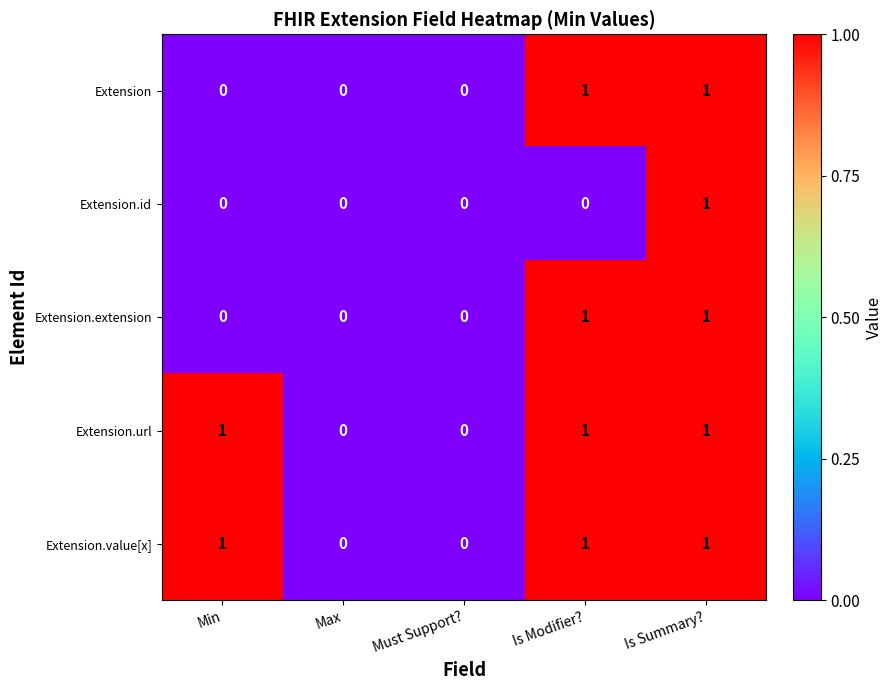

How many Extension.url values are between 0 and 1?

5